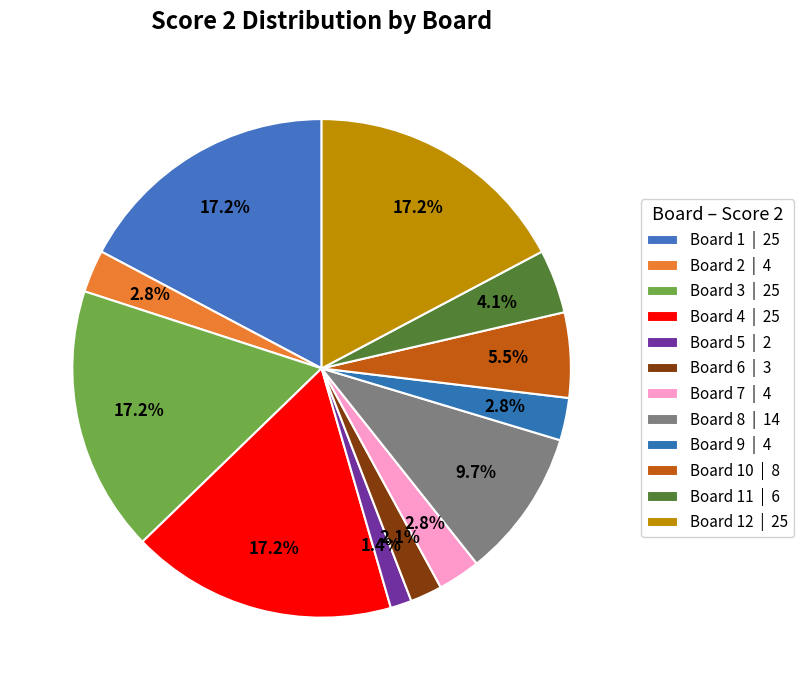

Count the number of slices in the pie.

12